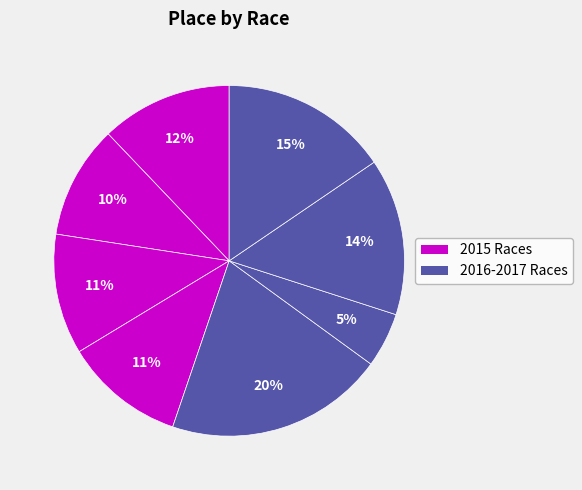

Does any single category account for the majority?

No